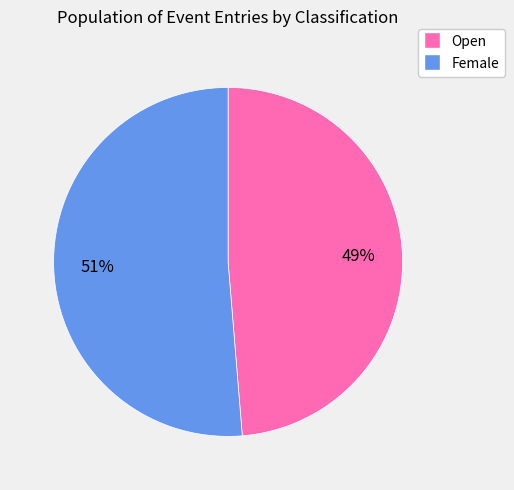

To the nearest percent, what percentage of the pie is Open?

49%